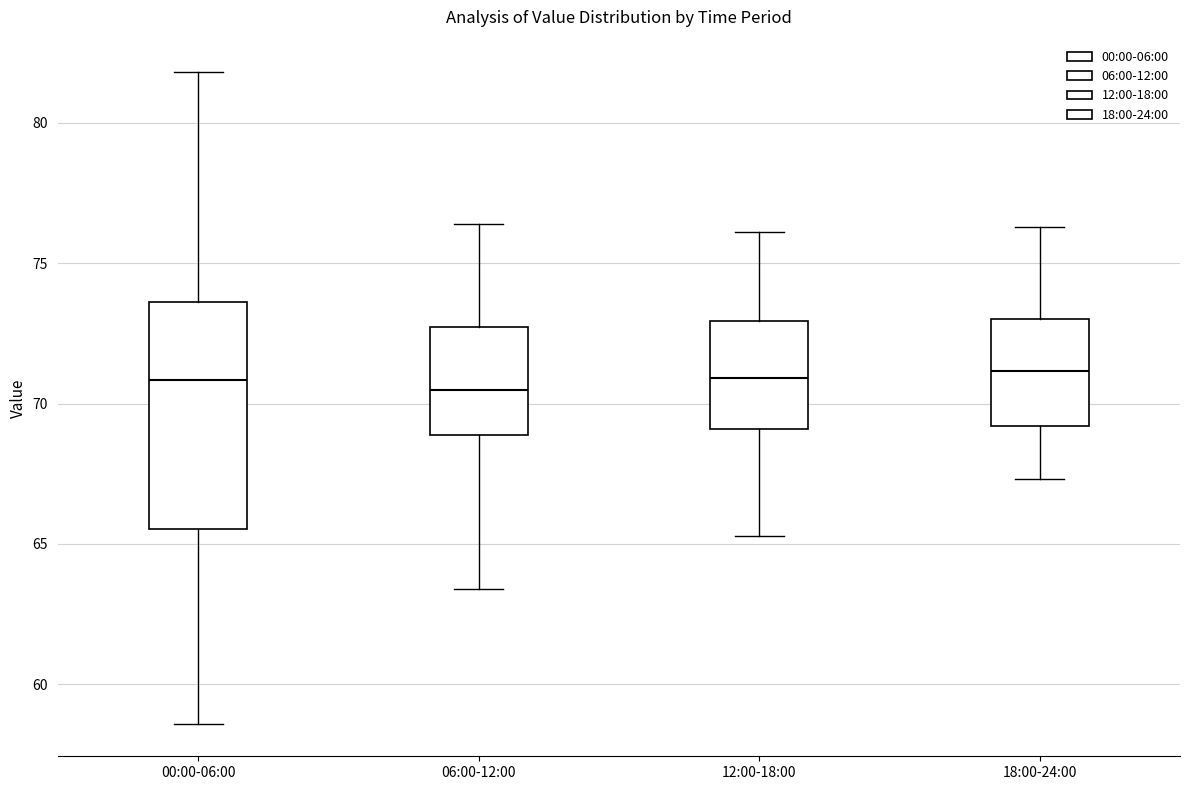

Reading left to right, transcribe this box plot: for each box, give where its median line is, the range the box spans, and where its two whiskers end, as read against the y-axis. The values are not printed on the chart, so give them approximately, as read against the axis.

00:00-06:00: median 71.0, box 65.5 to 73.5, whiskers 58.5 to 82.0
06:00-12:00: median 70.5, box 69.0 to 72.5, whiskers 63.5 to 76.5
12:00-18:00: median 71.0, box 69.0 to 73.0, whiskers 65.5 to 76.0
18:00-24:00: median 71.0, box 69.0 to 73.0, whiskers 67.5 to 76.5